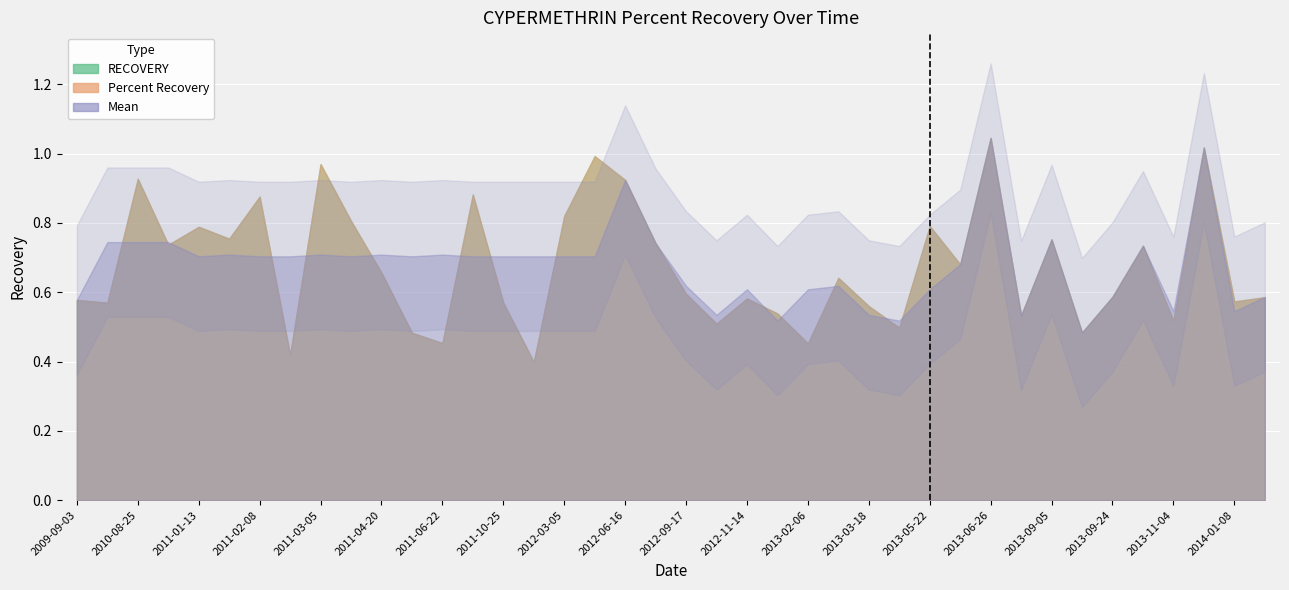

How many series are shown in this chart?

3